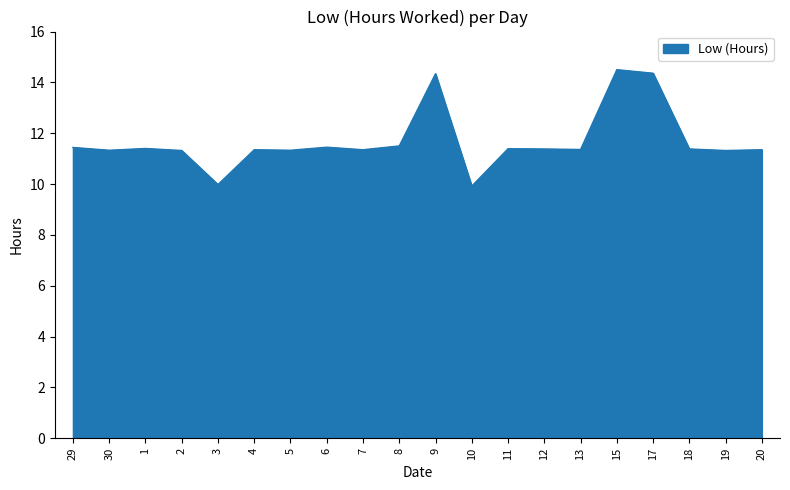

Approximately how many times larger is the value at 3 compared to 20?

0.9